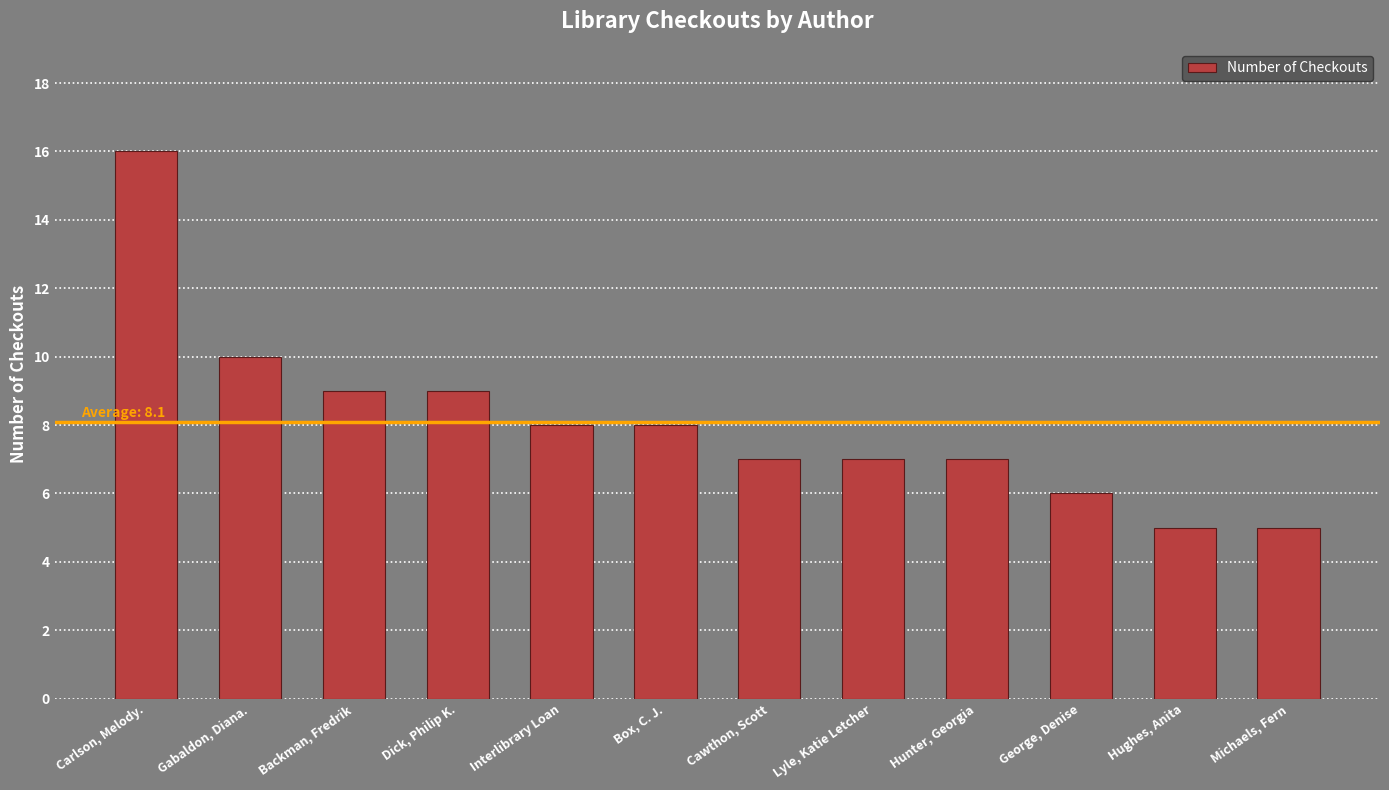

Where is the data nearest to the value 10?

Gabaldon, Diana.